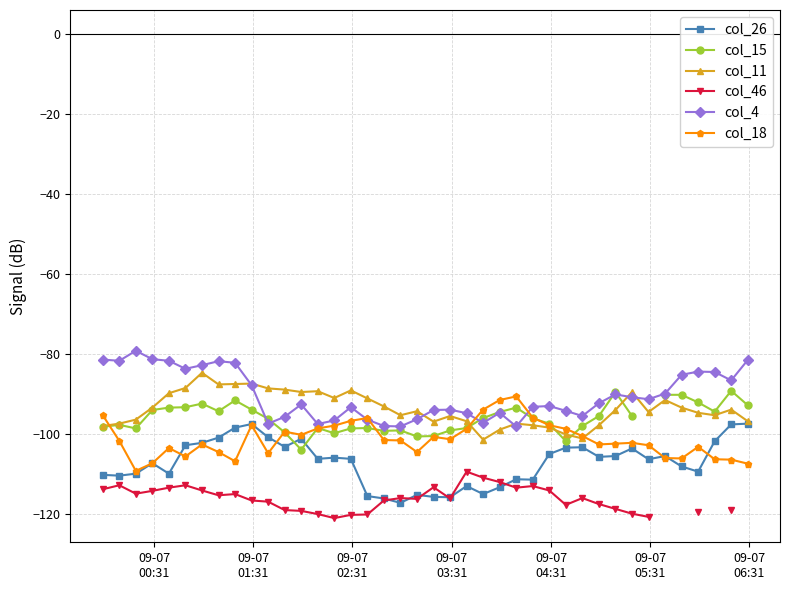

True or false: col_26 and col_18 intersect in this chart.

True